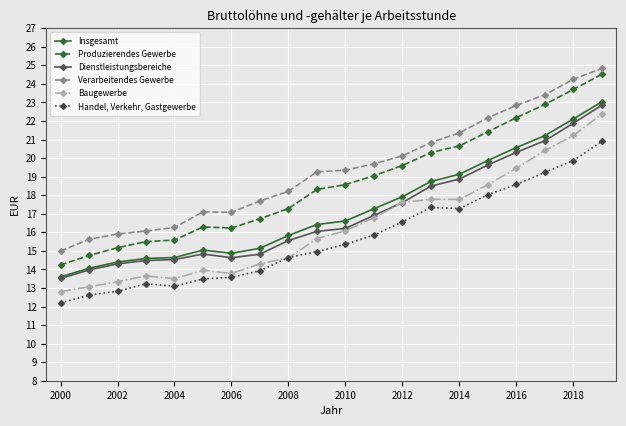

True or false: Produzierendes Gewerbe and Verarbeitendes Gewerbe intersect in this chart.

False